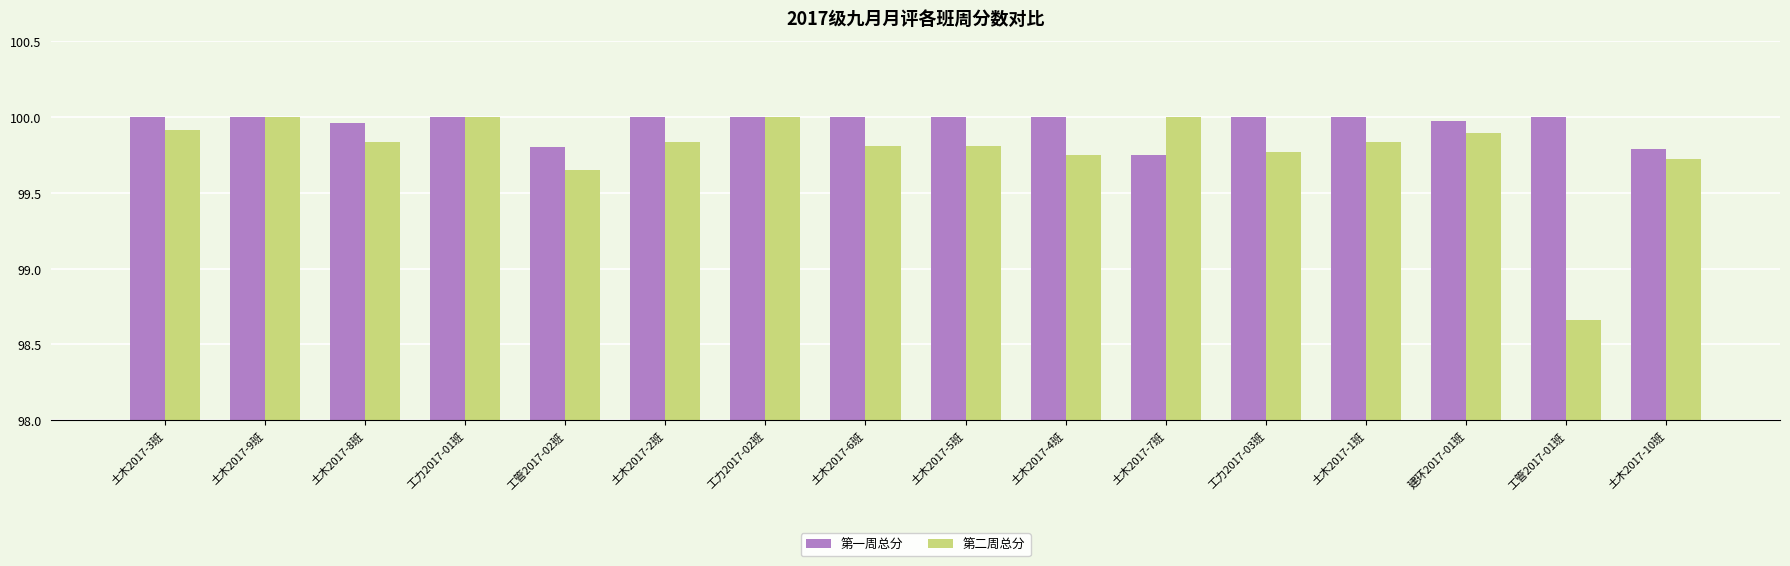

Which category has the lowest value in the 第二周总分 series?

工管2017-01班